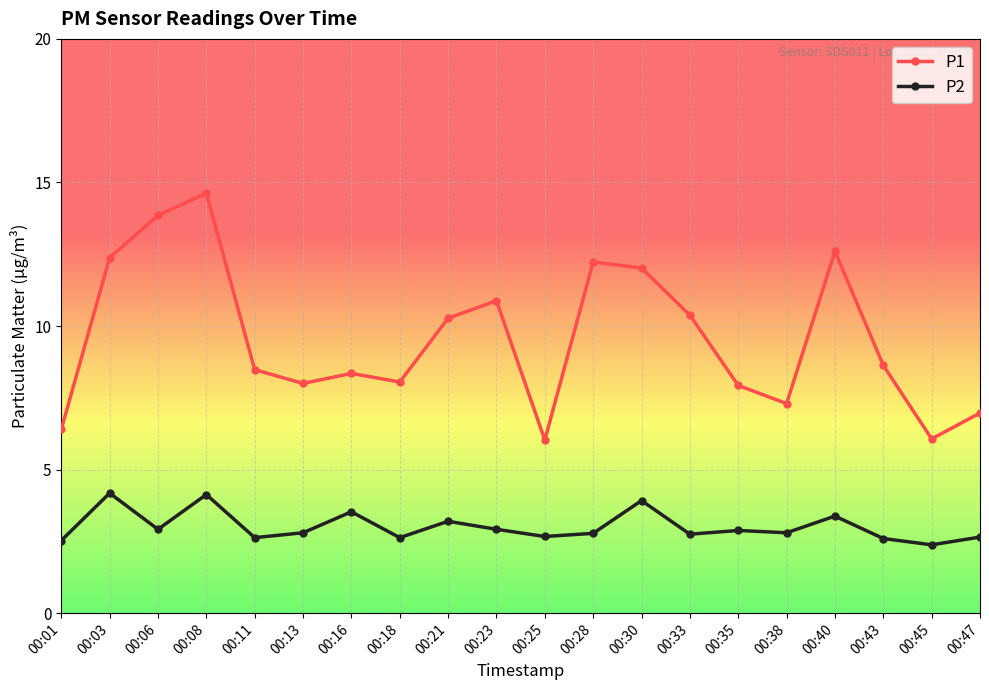

What is the difference between the maximum and second lowest values in the P1 series?

8.6